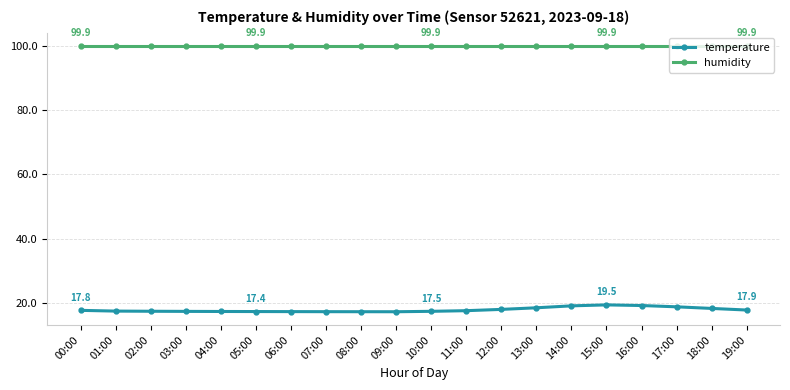

List the series in order of their overall mean, highest first.

humidity, temperature